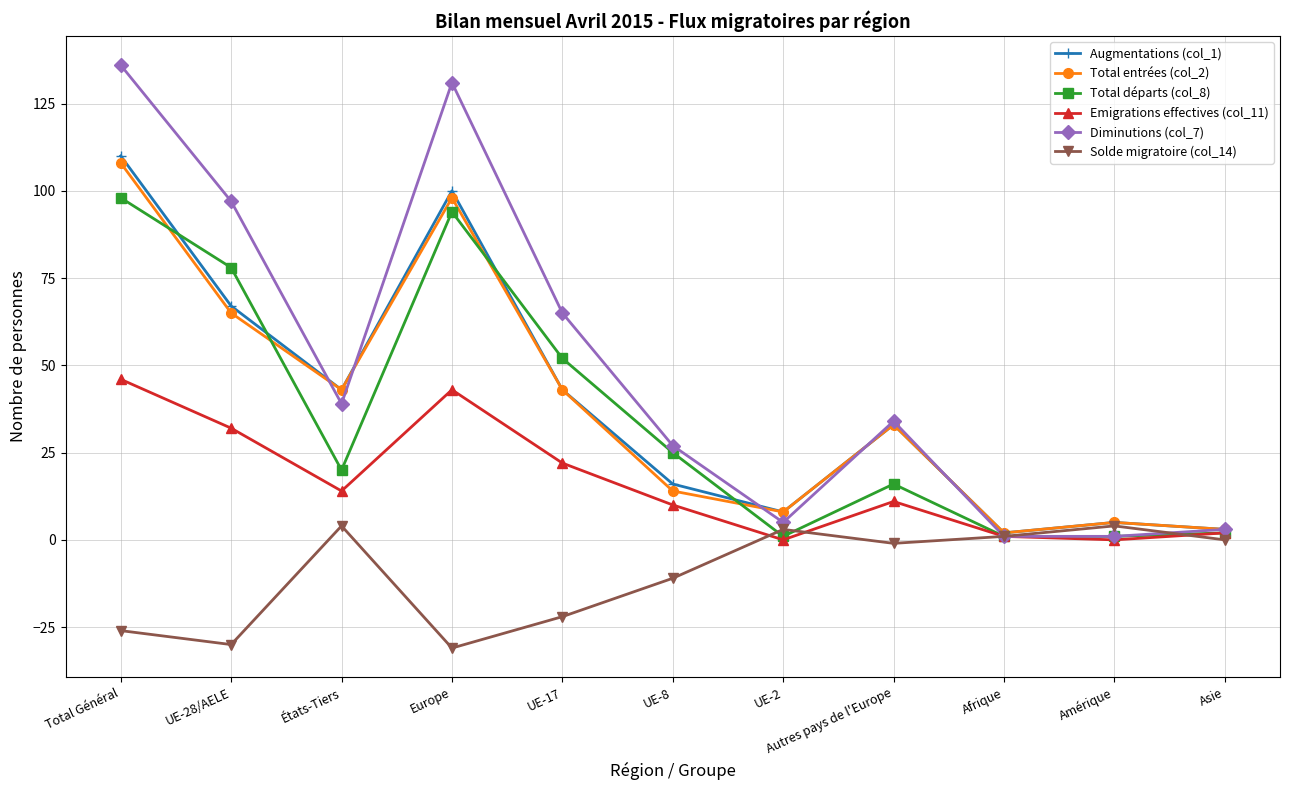

How many interior local peaks does the Solde migratoire (col_14) series have?

3